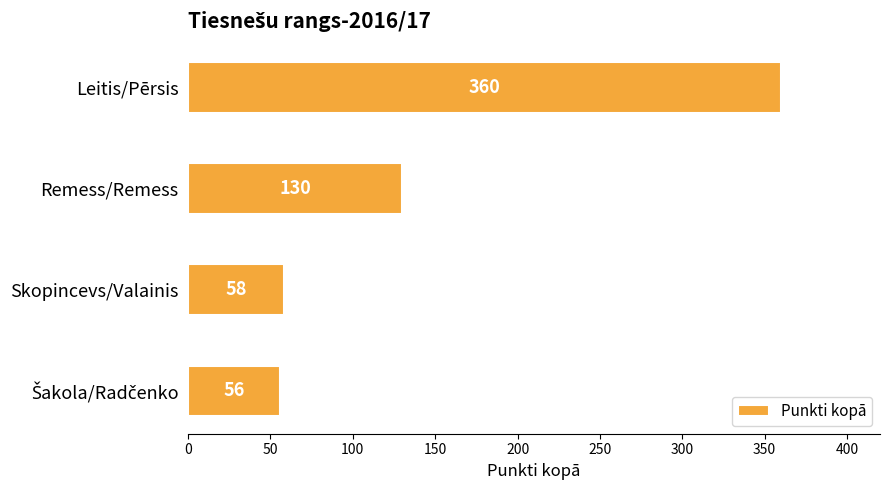

Count the number of categories in the chart.

4